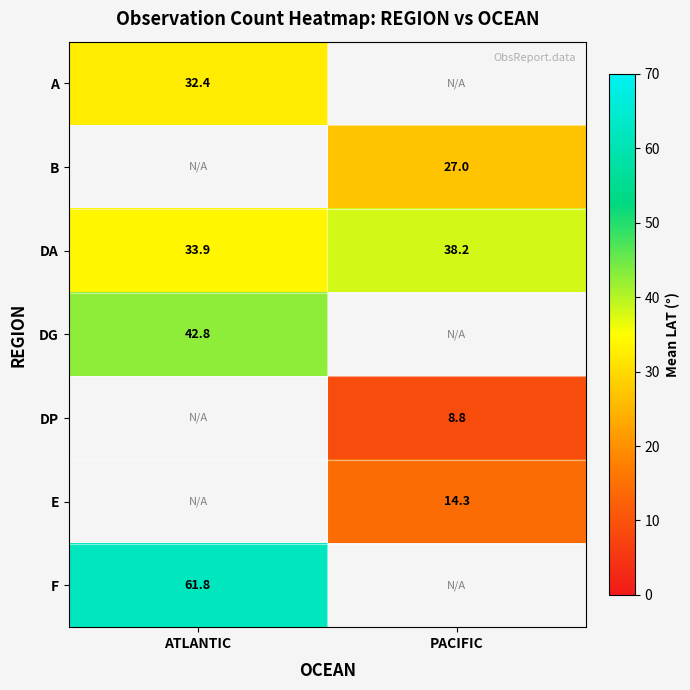

What is the approximate value of DA at PACIFIC?

38.2